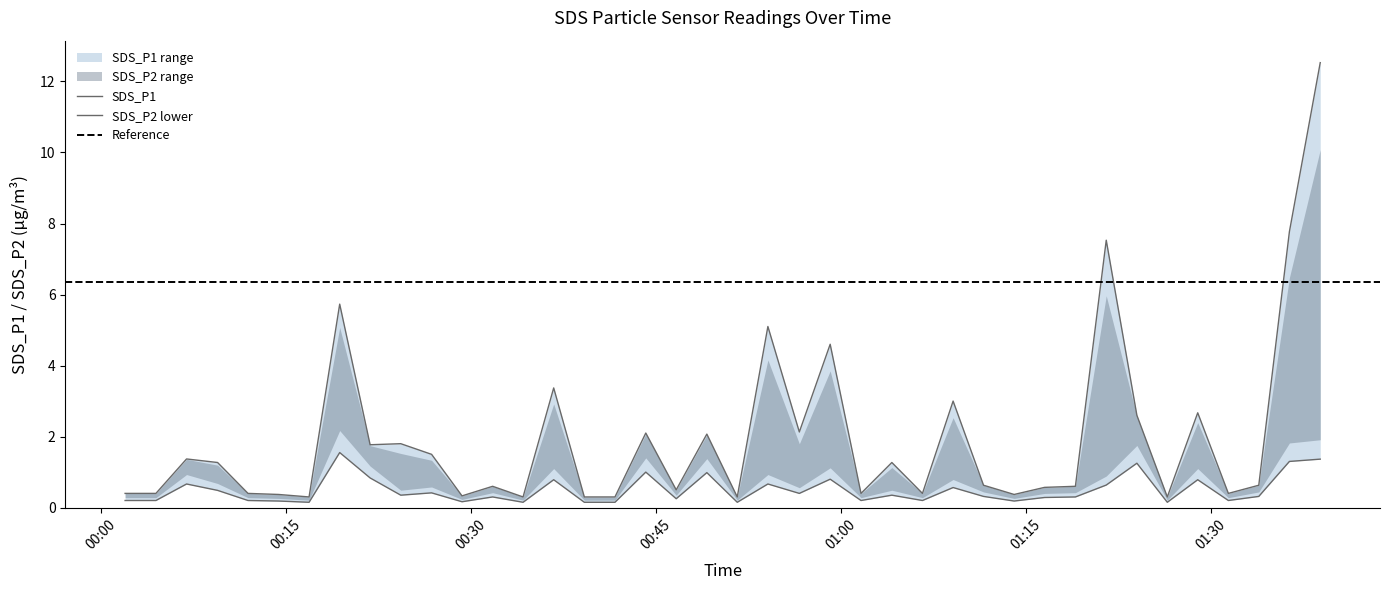

What is the total value across all series at 2023/07/18 00:01:58?

0.6